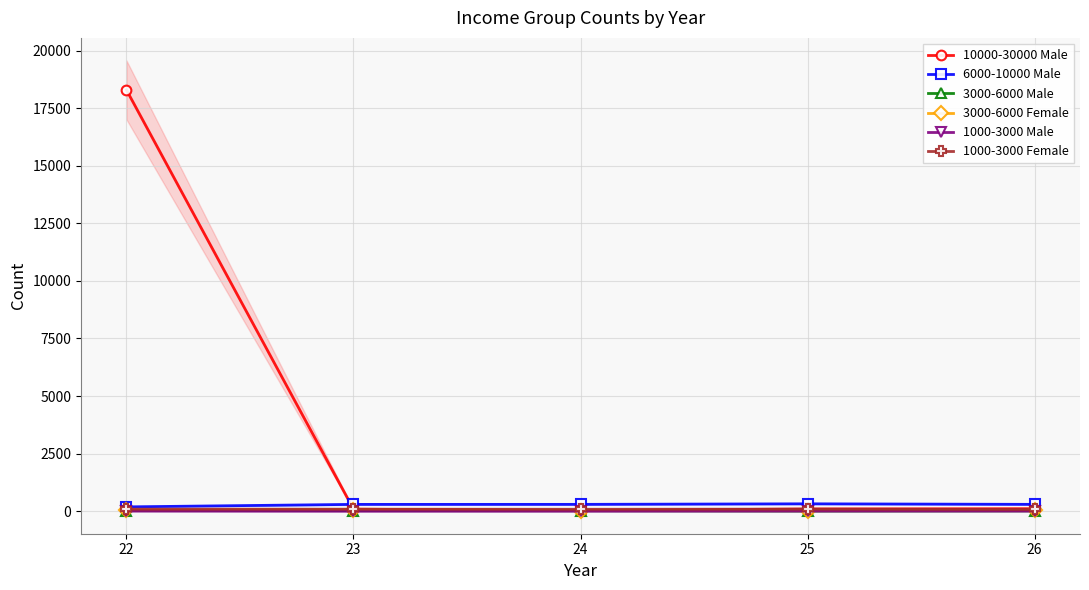

True or false: 3000-6000 Male and 3000-6000 Female intersect in this chart.

False